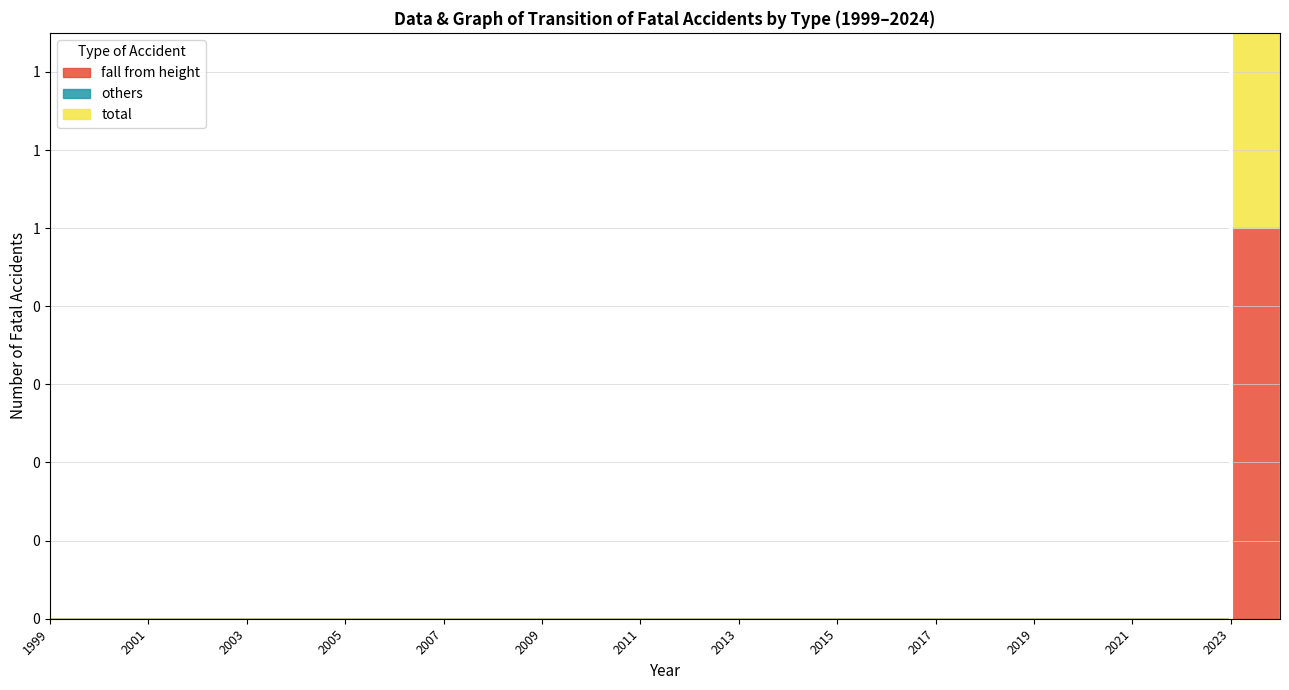

At which label does 2019 reach its peak?

fall from height